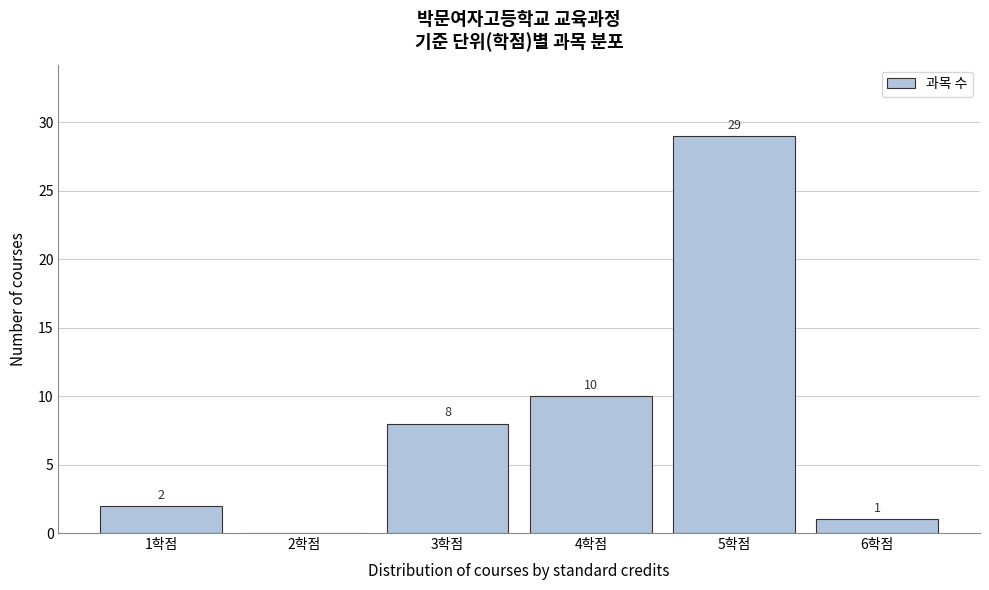

Over which range of the x-axis is the bar tallest?

4.5 to 5.5